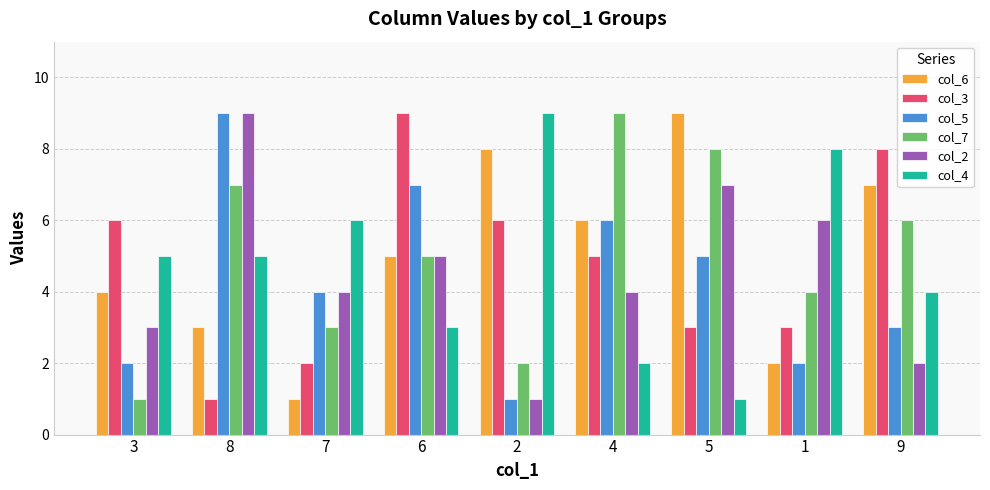

What is the smallest value displayed?

1